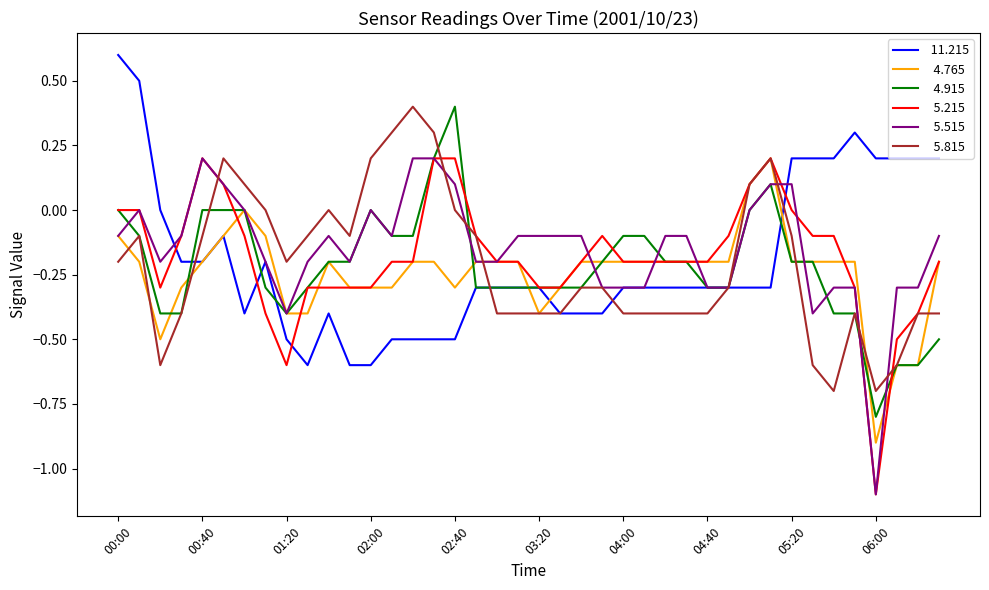

What is the maximum value shown in the chart?

0.6